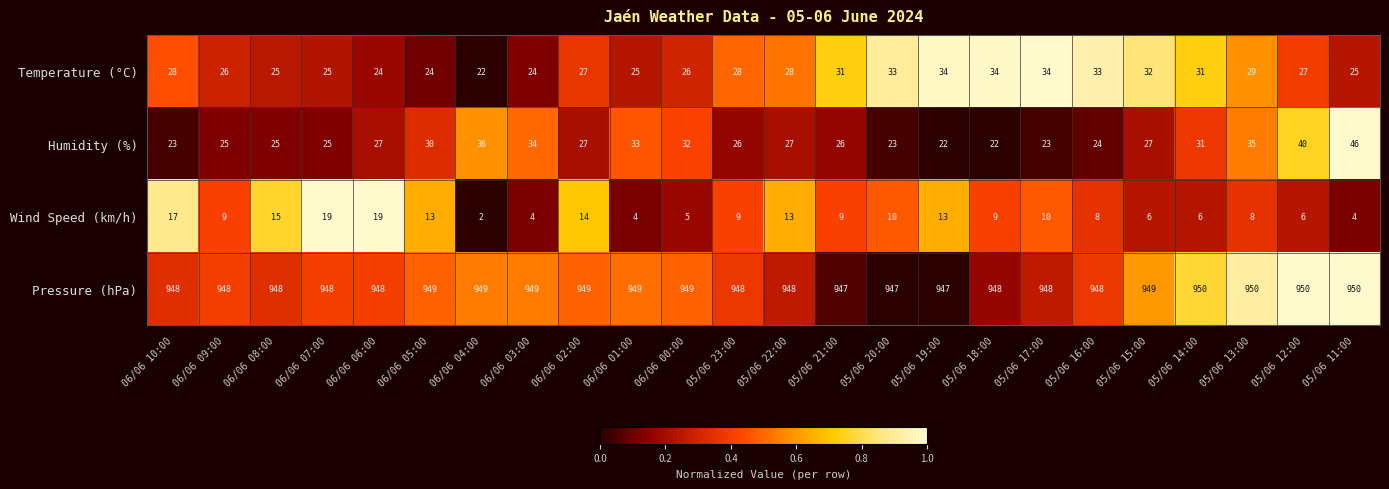

How many Pressure (hPa) values are between 948 and 949?

17